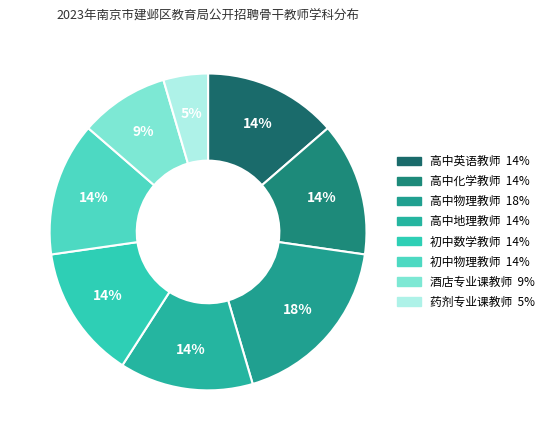

Which category has the smallest portion of the pie?

药剂专业课教师